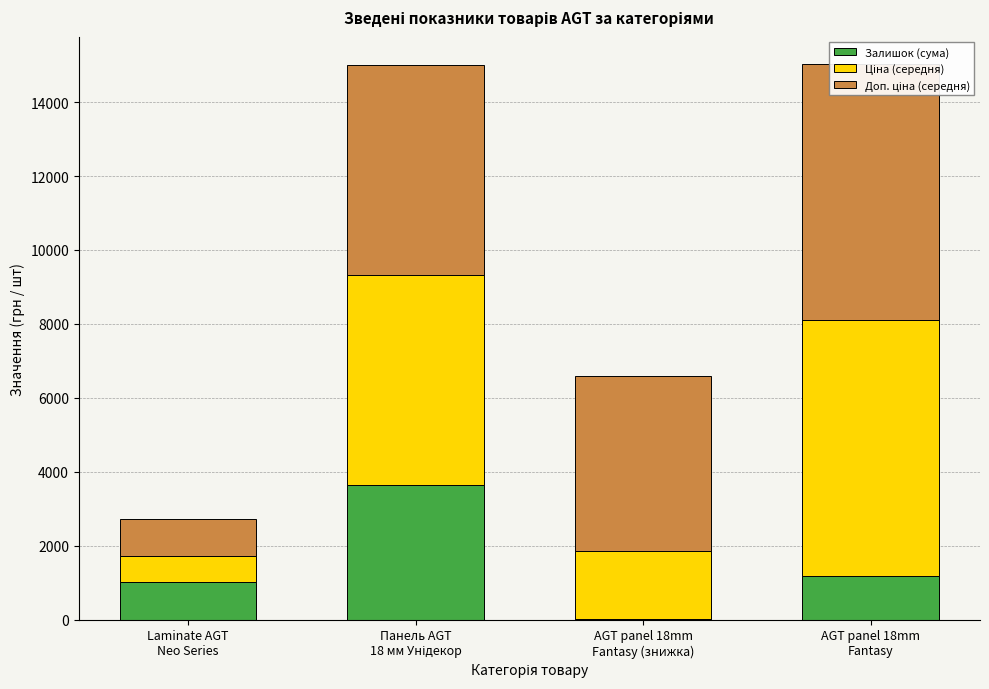

How many values in the Залишок (сума) series are below 1169?

2